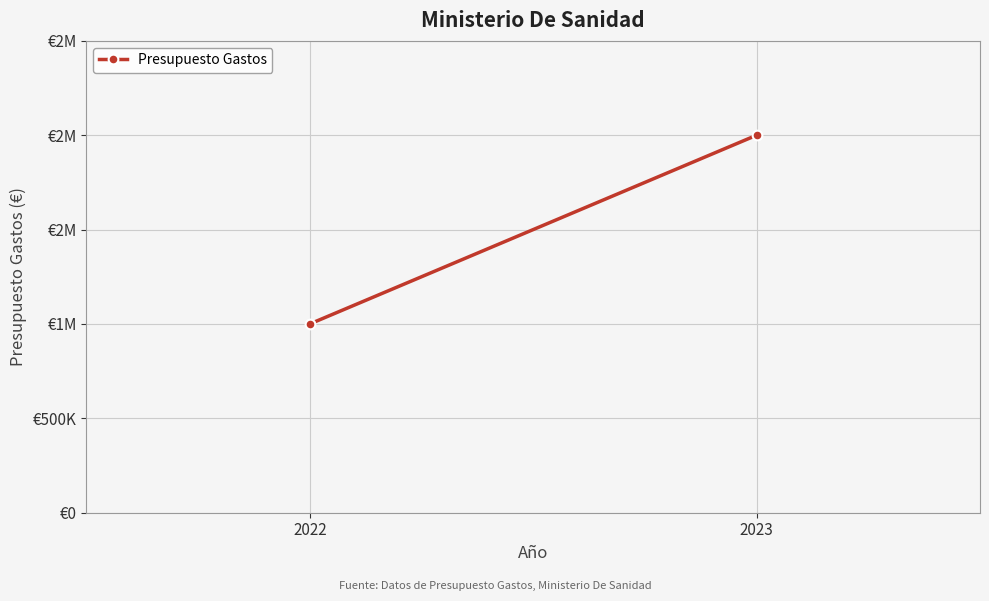

What is the average value?

1500000